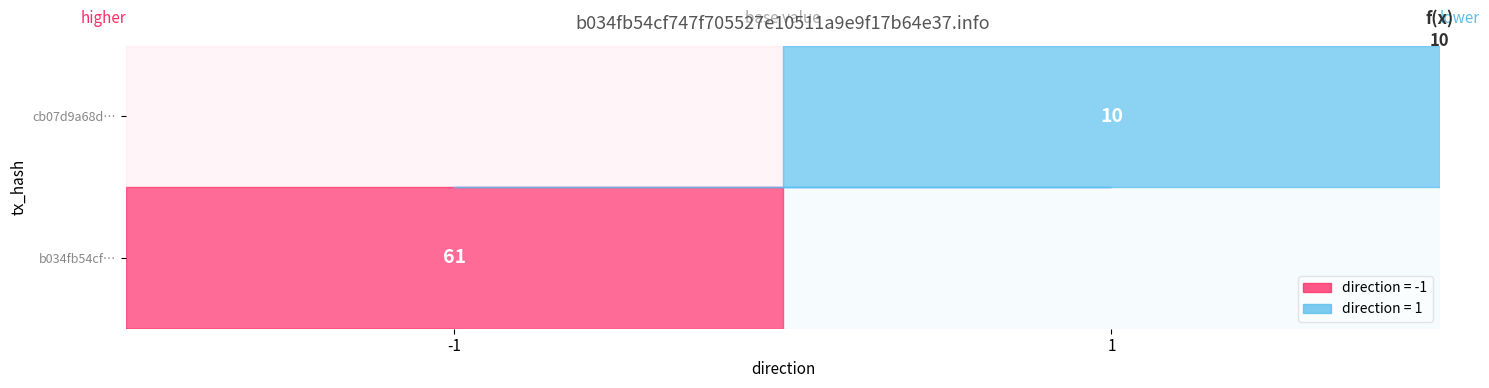

What is the total value across all series at io_index?

71